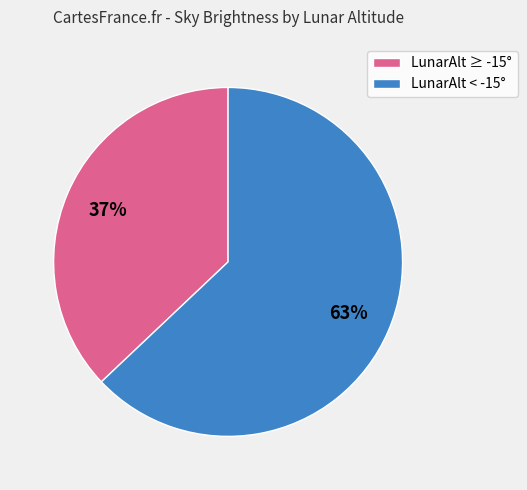

To the nearest percent, what is the average slice percentage?

50%